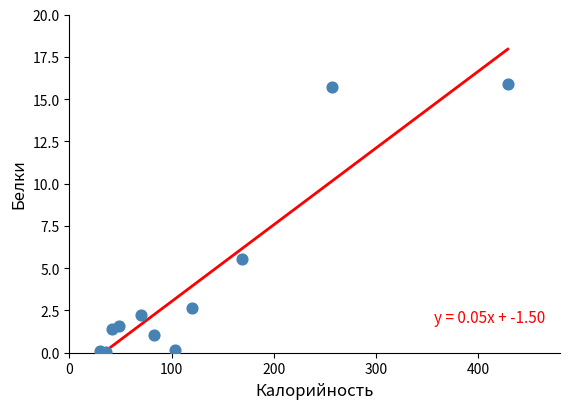

What is the range of X values (max minus min)?

399.4